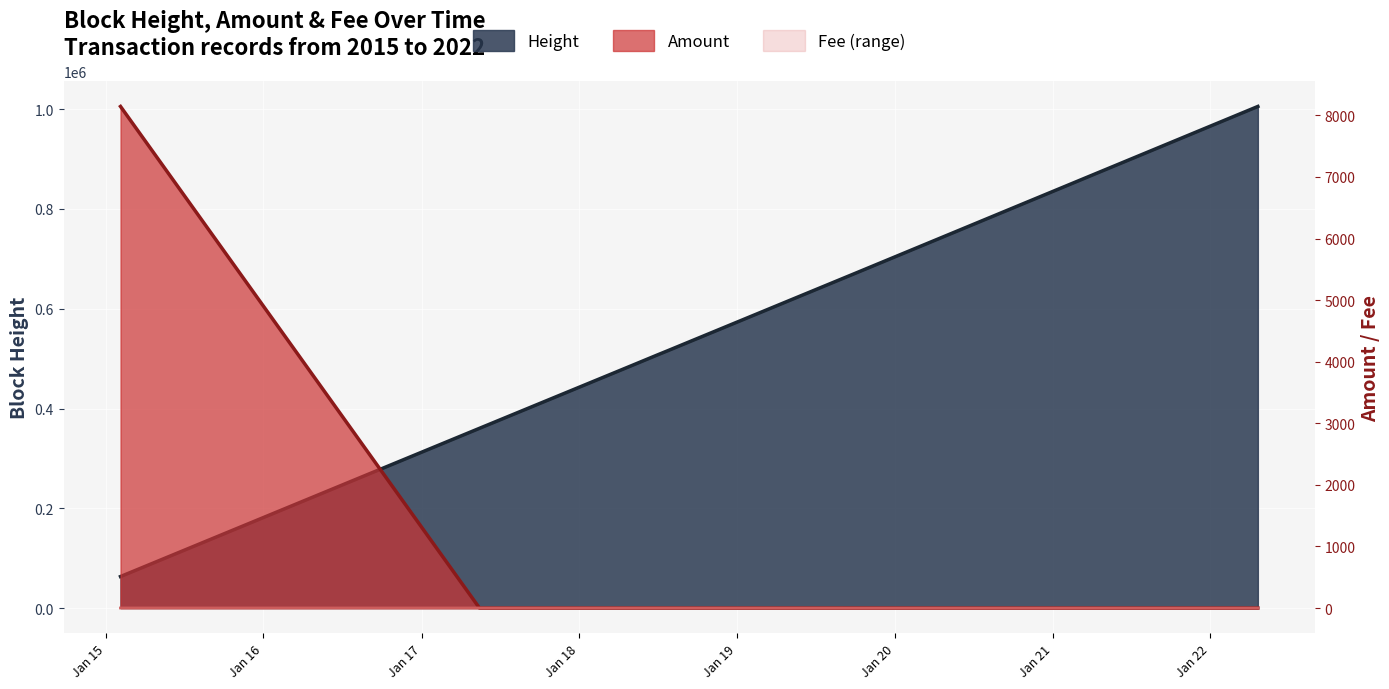

What is the sum of the Height values at 2018-05-02 and 2017-05-15?

846241.0